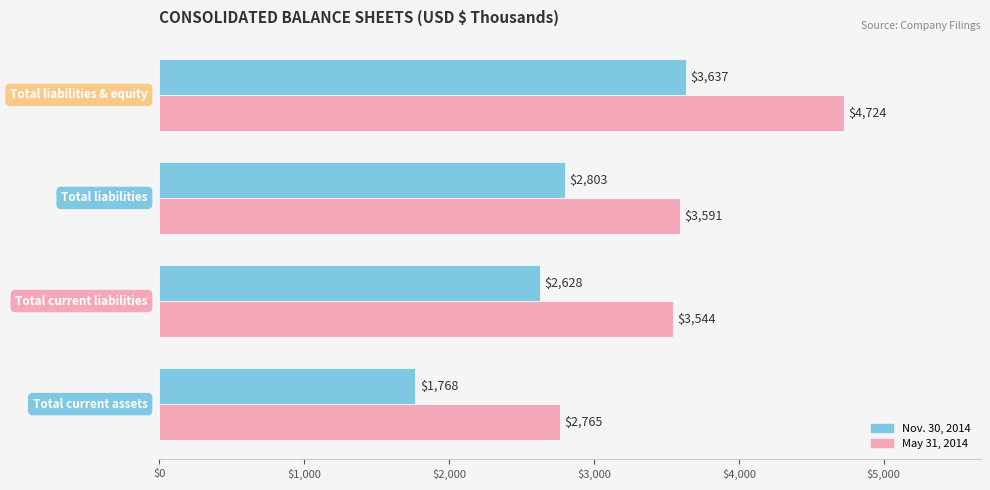

How many categories are shown in the chart?

4